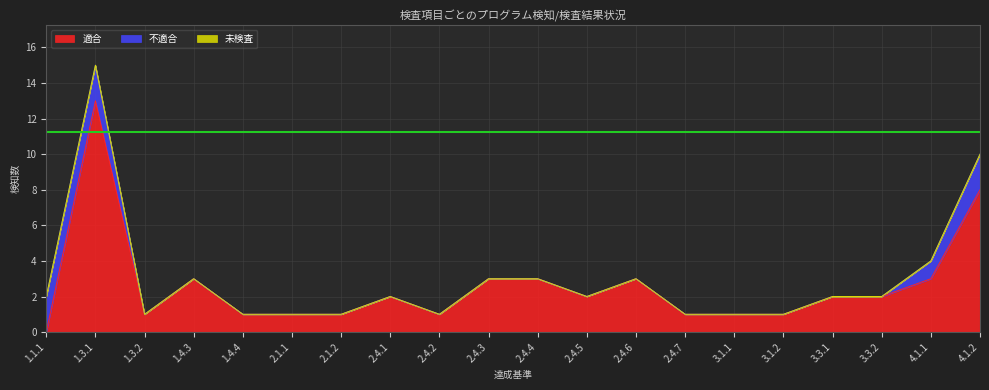

Is it true that 不適合 equals -1 at 3.1.1?

False